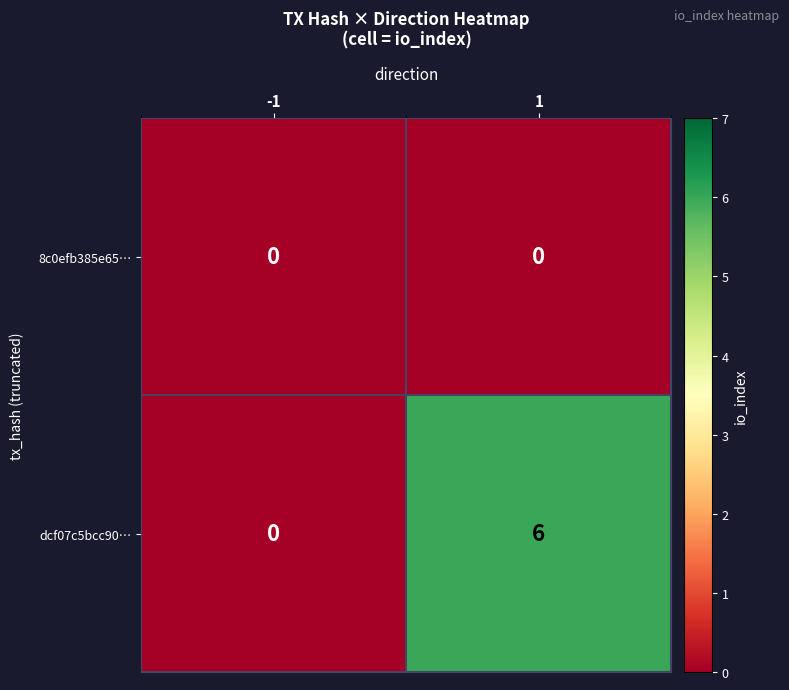

True or false: dcf07c5bcc90… has a value of 3 at -1.

False